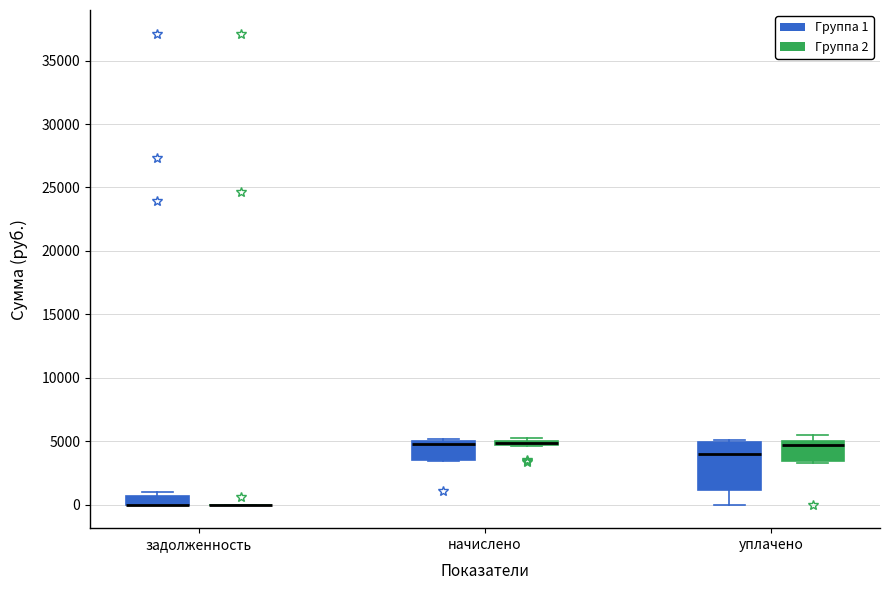

Which box is the tallest, from its lower edge to its upper edge?

уплачено (Группа 1)